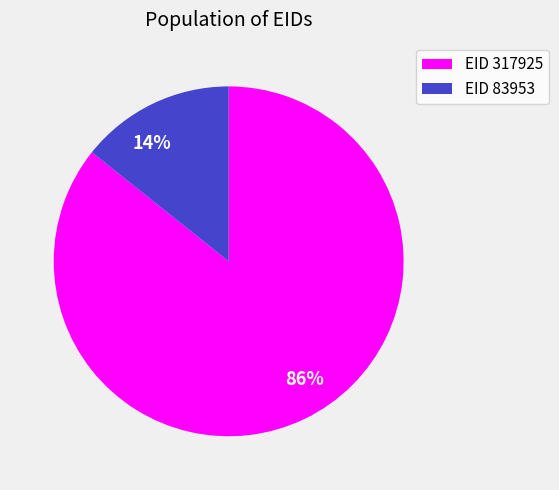

Which has a higher value, 14% or 86%?

86%